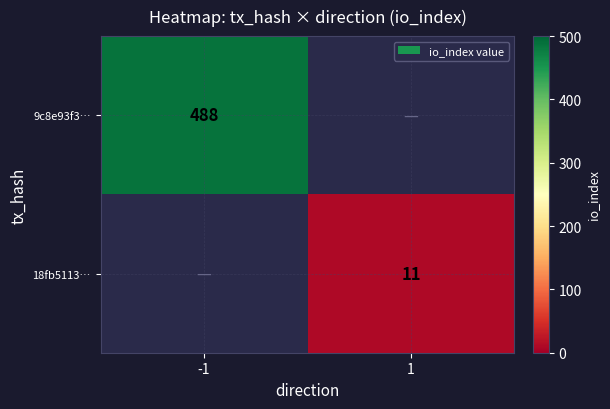

Is the value of 18fb5113… at 1 greater than the value of 9c8e93f3… at -1?

No